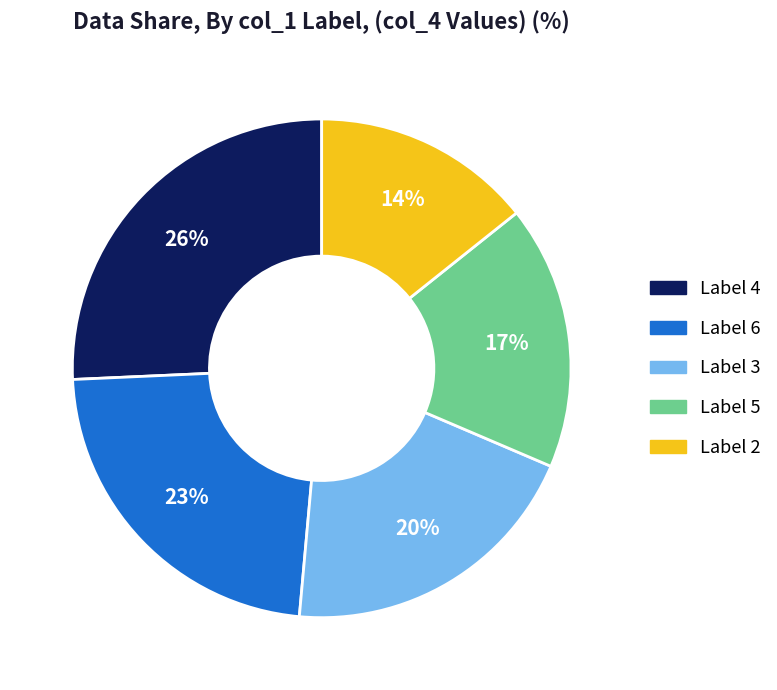

To the nearest percent, what is the average slice percentage?

20%